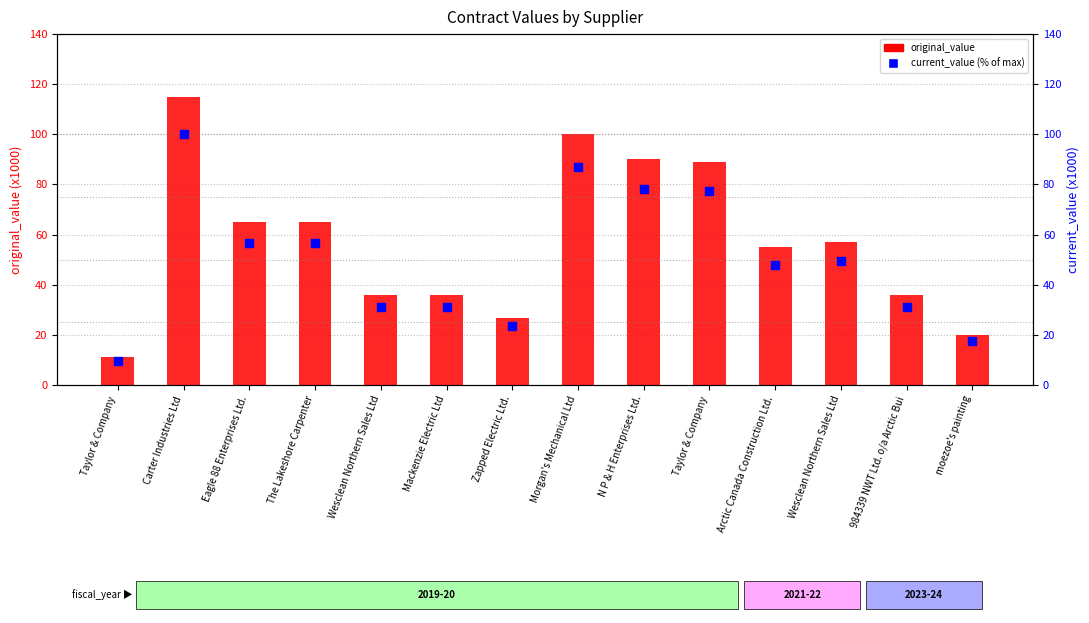

Which series has the largest Y range (max minus min)?

original_value